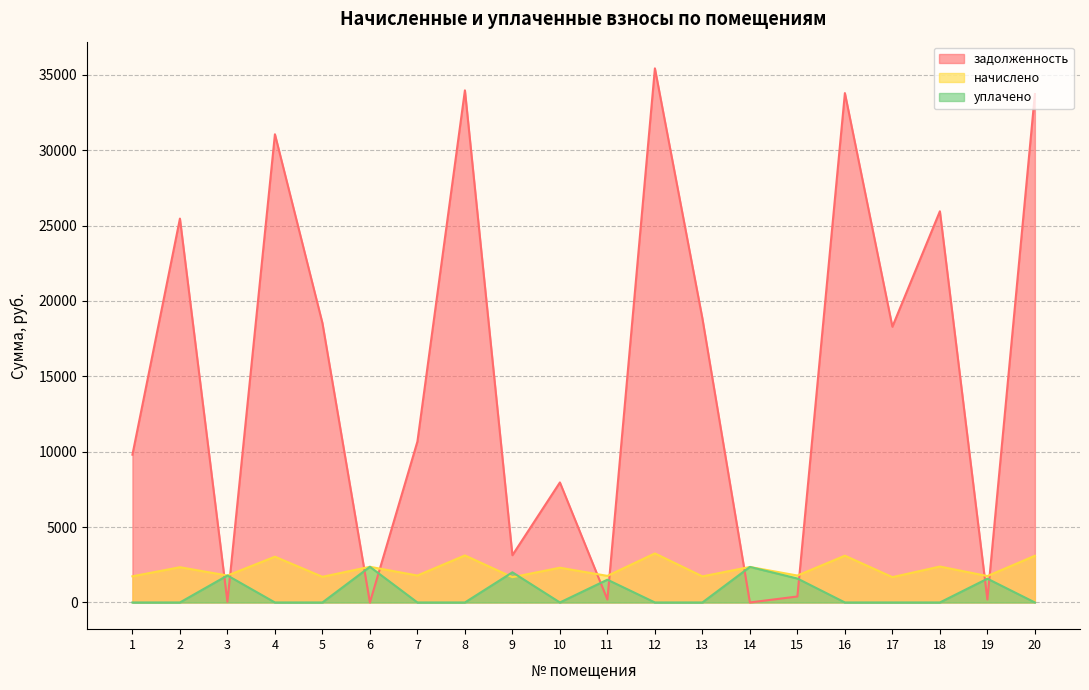

What is the difference between the maximum and second lowest values in the задолженность series?

35420.5